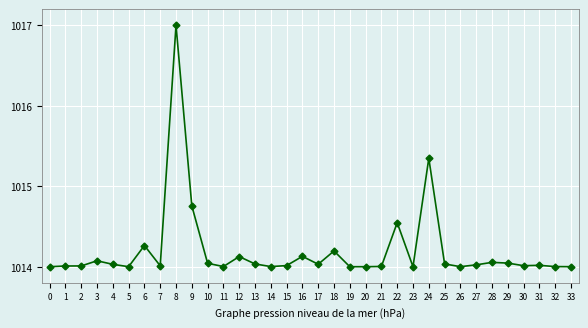

True or false: there are more than 2 points higher than both neighbors.

True